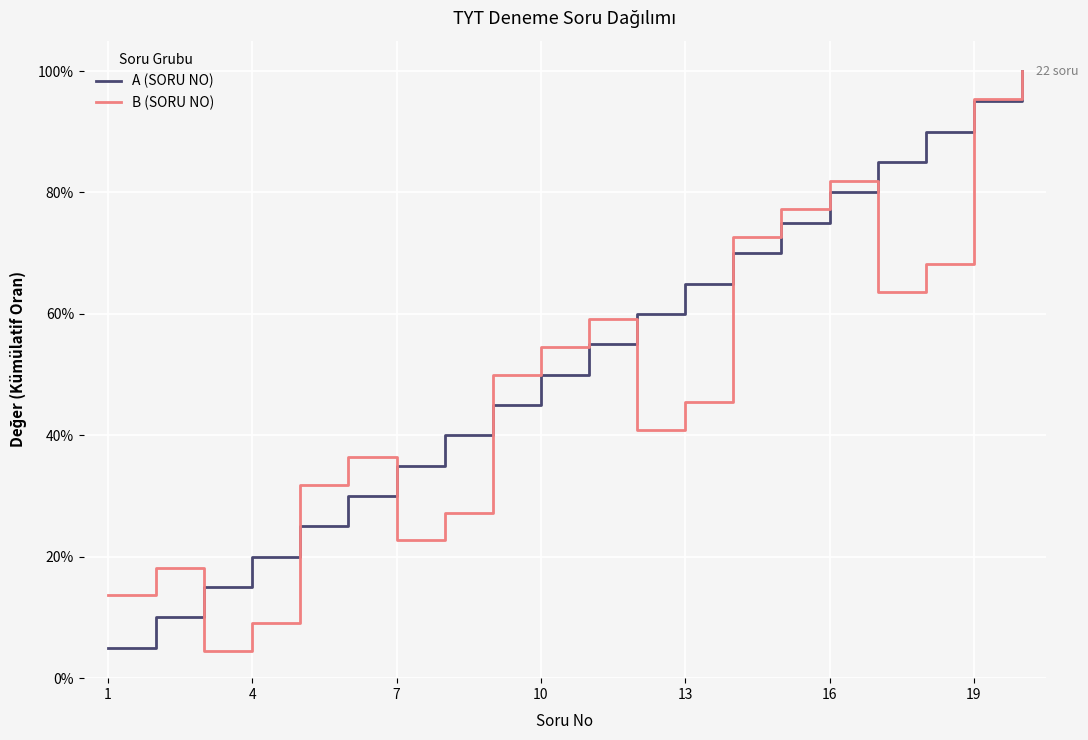

At how many categories does at least one series exceed 0?

20